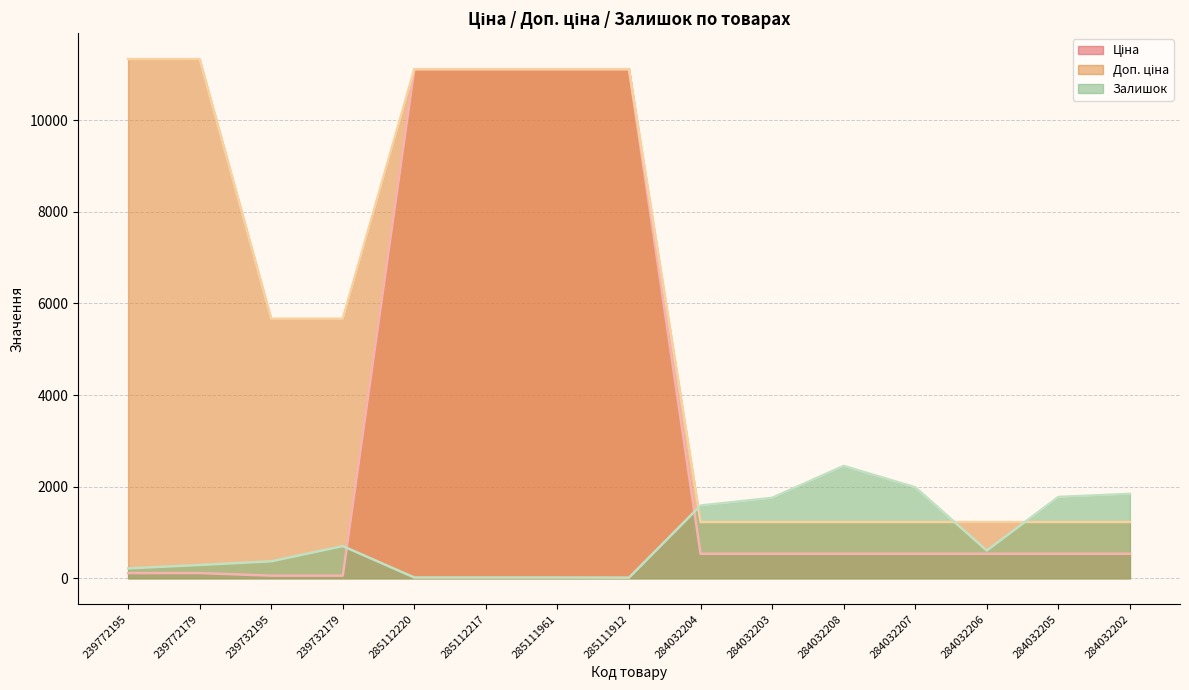

True or false: Доп. ціна and Ціна intersect in this chart.

False